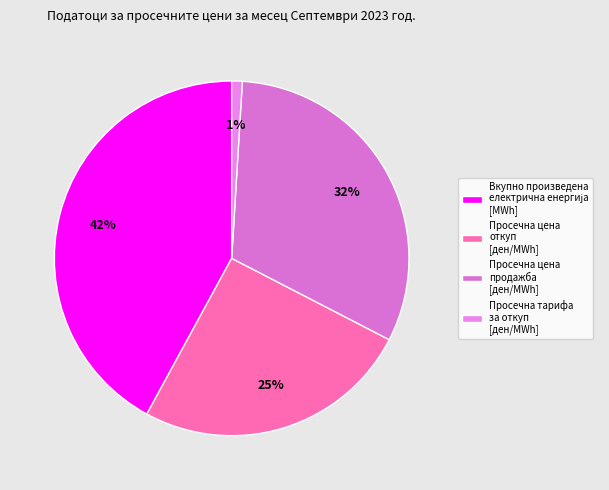

How many slices are in this pie chart?

4